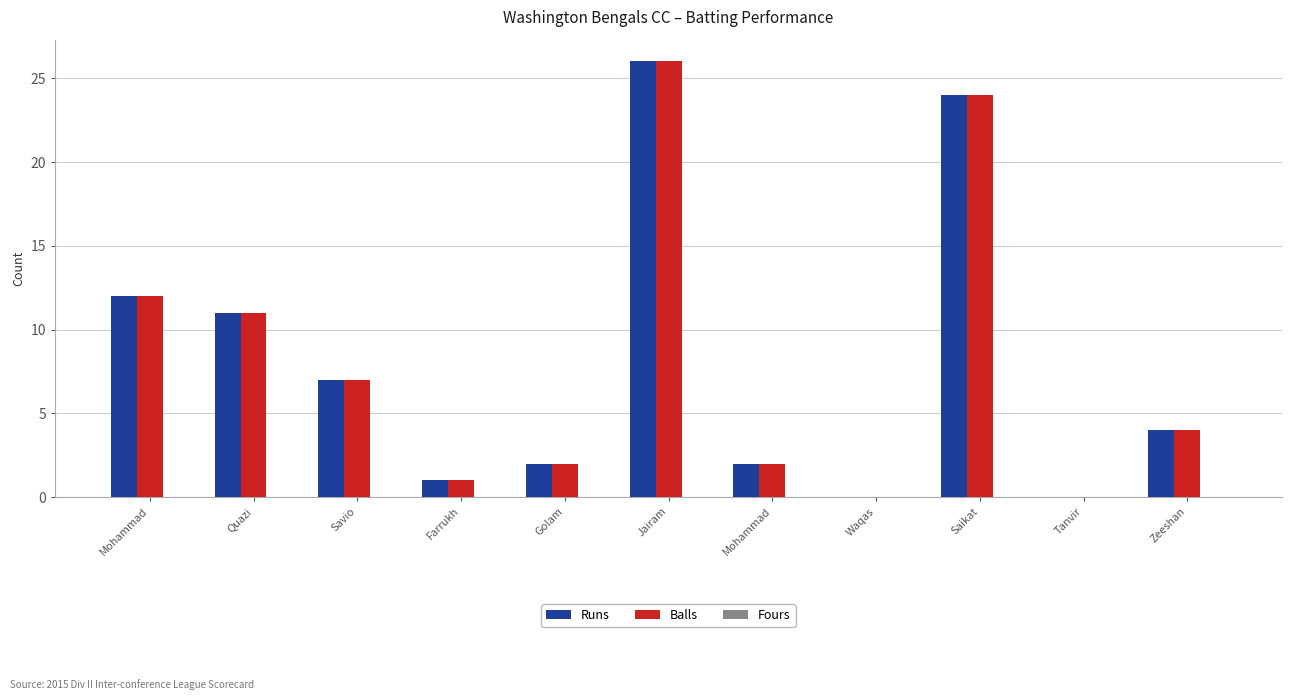

Read the Balls value at Savio, to the nearest 10.

10